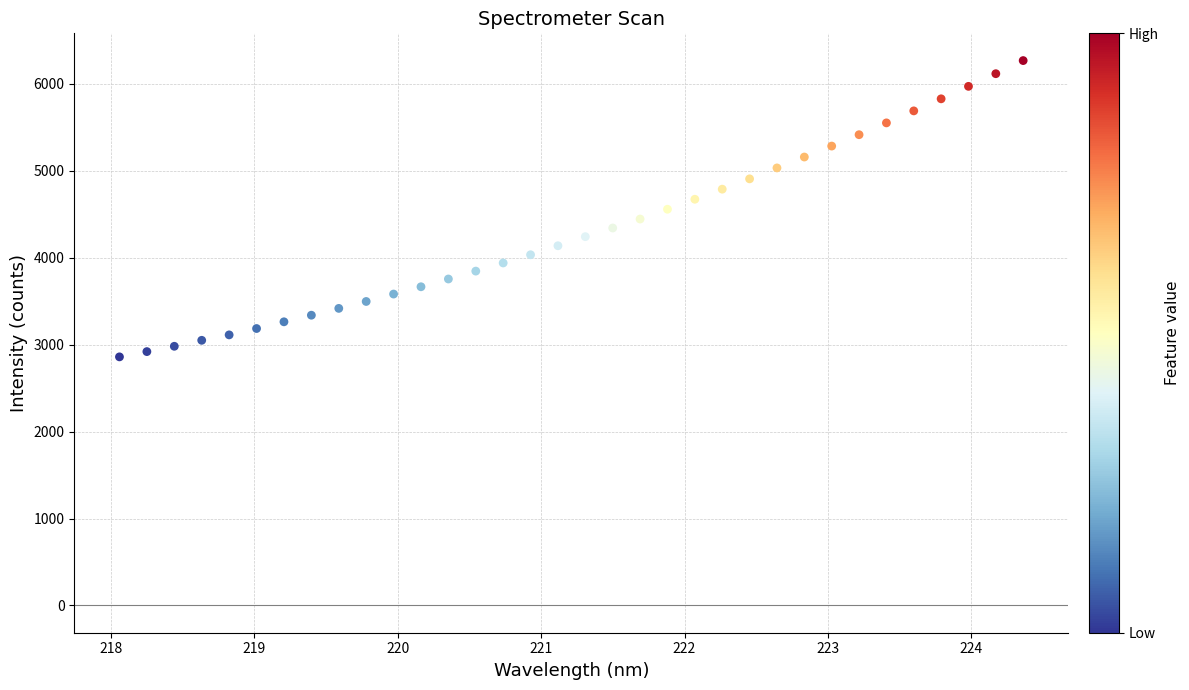

What is the range of X values (max minus min)?

6.3